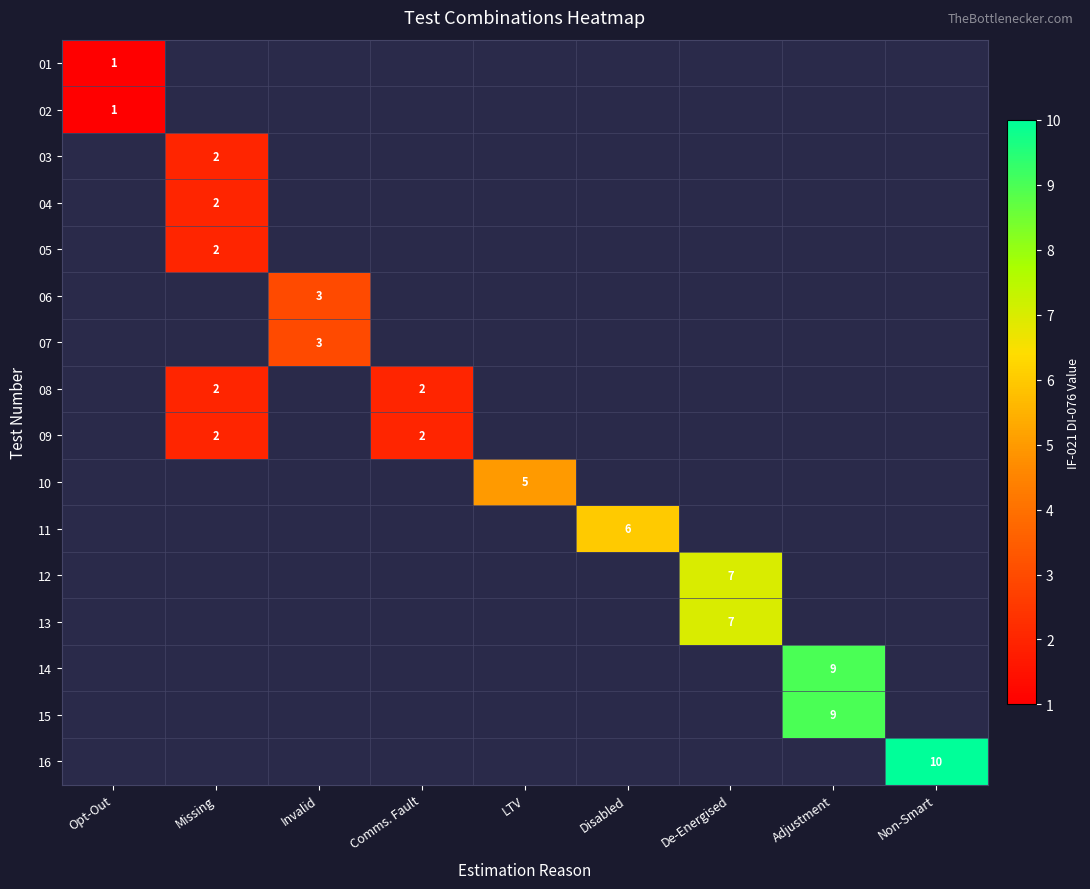

Is the value of 10 at De-Energised greater than the value of 04 at Opt-Out?

No